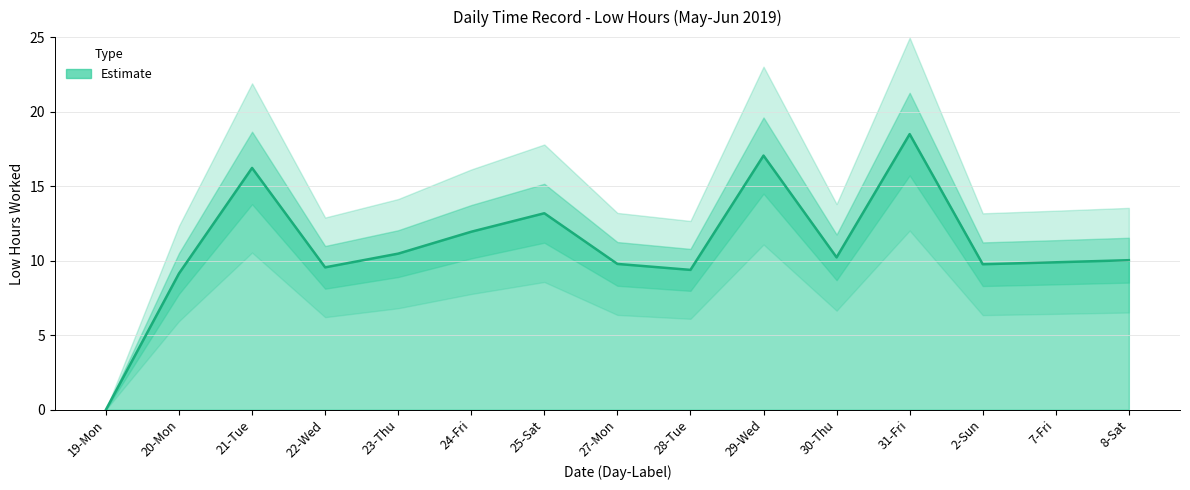

How many data points are above 10?

8